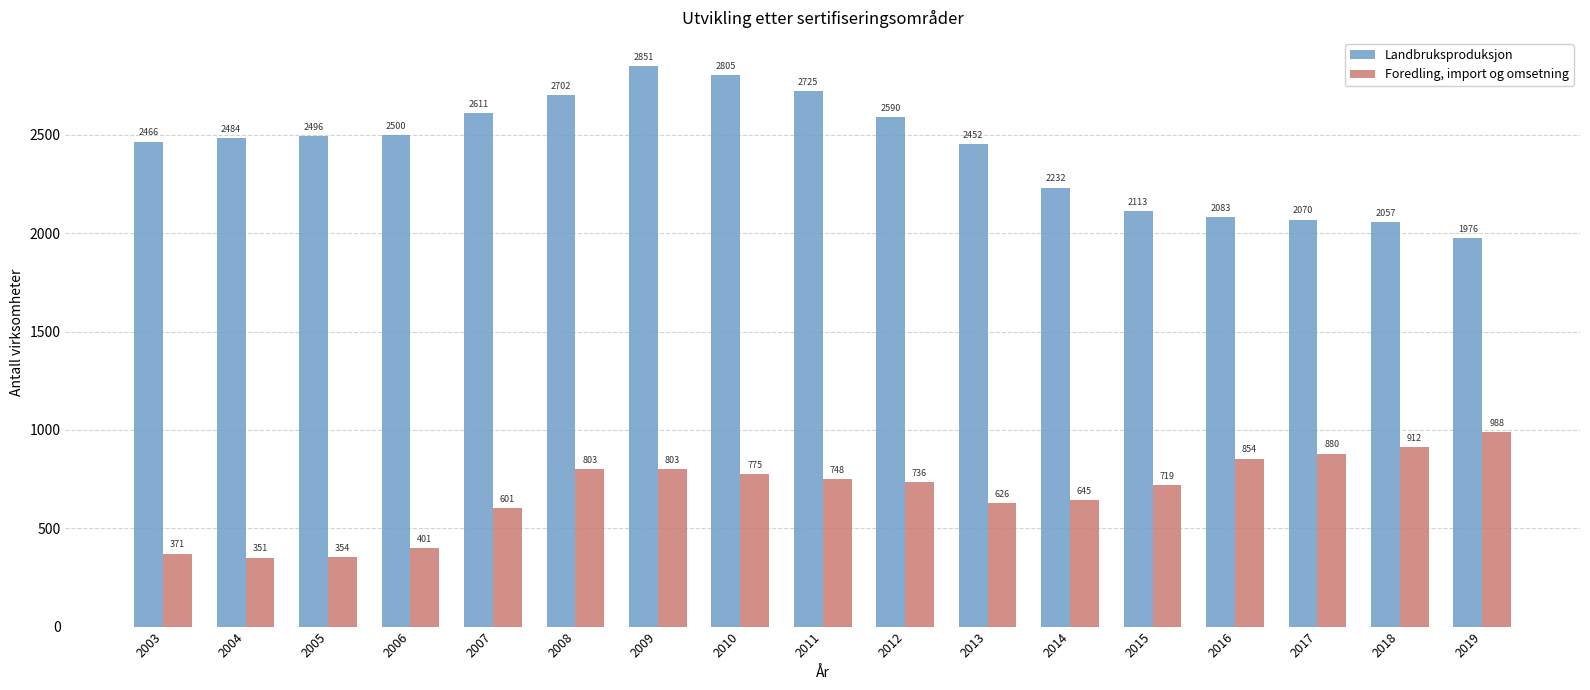

Reading left to right, extract all data points from this chart.

Landbruksproduksjon: 2003=2466	2004=2484	2005=2496	2006=2500	2007=2611	2008=2702	2009=2851	2010=2805	2011=2725	2012=2590	2013=2452	2014=2232	2015=2113	2016=2083	2017=2070	2018=2057	2019=1976
Foredling, import og omsetning: 2003=371	2004=351	2005=354	2006=401	2007=601	2008=803	2009=803	2010=775	2011=748	2012=736	2013=626	2014=645	2015=719	2016=854	2017=880	2018=912	2019=988